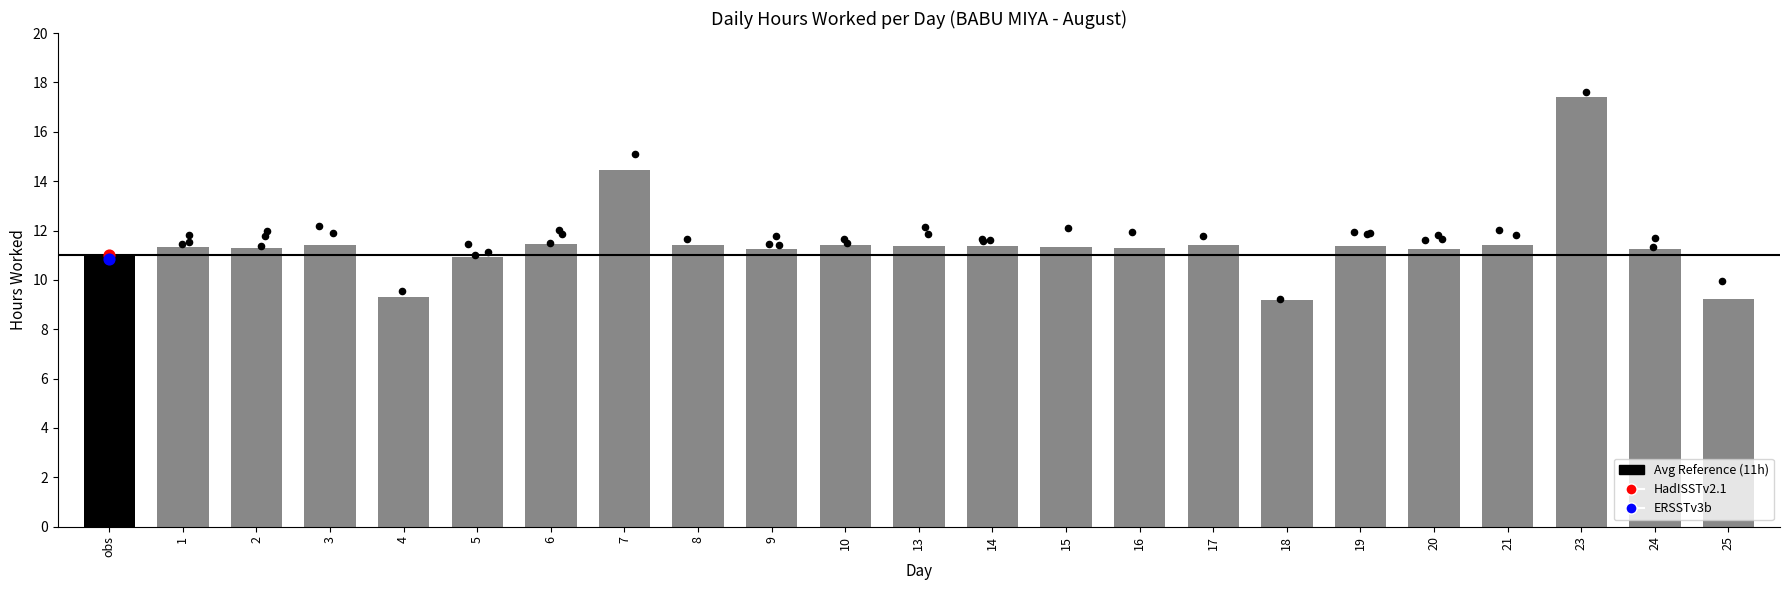

What is the change in value from 17 to 24?

-0.2